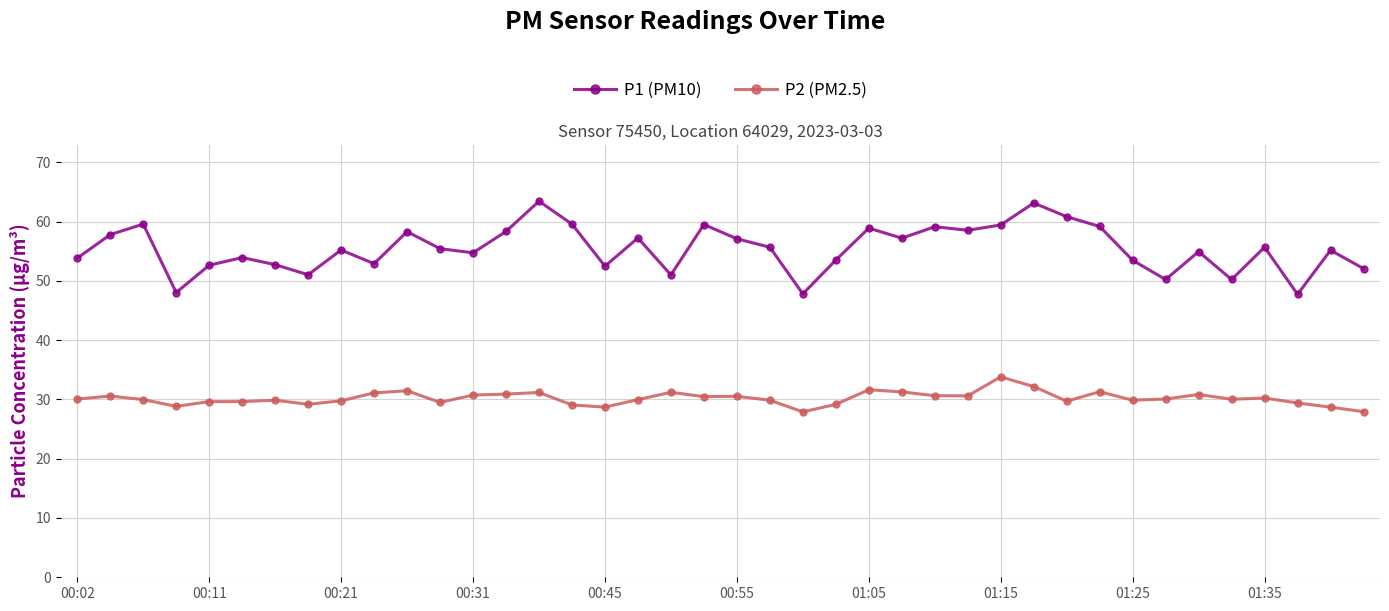

Which series has the widest spread of values?

P1 (PM10)